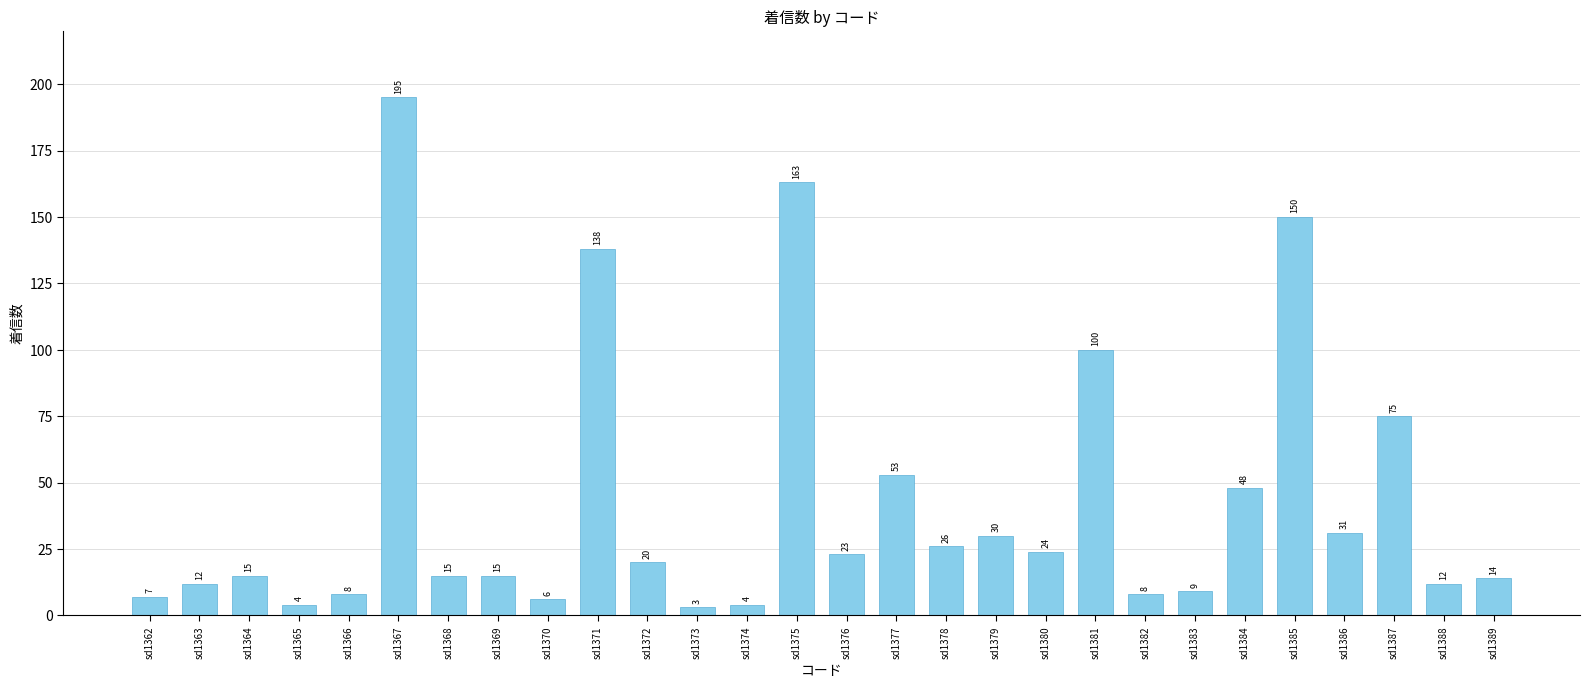

Reading left to right, what are all the values shown in this chart?

sd1362=7	sd1363=12	sd1364=15	sd1365=4	sd1366=8	sd1367=195	sd1368=15	sd1369=15	sd1370=6	sd1371=138	sd1372=20	sd1373=3	sd1374=4	sd1375=163	sd1376=23	sd1377=53	sd1378=26	sd1379=30	sd1380=24	sd1381=100	sd1382=8	sd1383=9	sd1384=48	sd1385=150	sd1386=31	sd1387=75	sd1388=12	sd1389=14